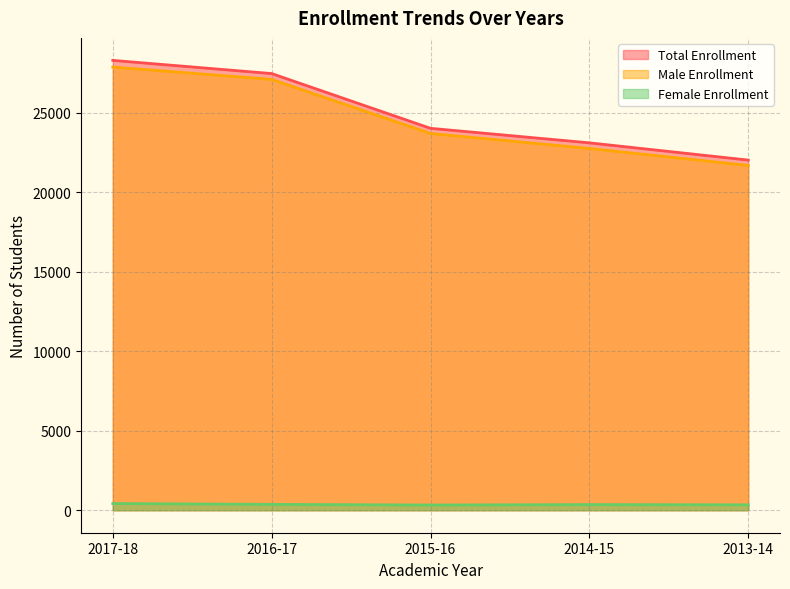

How many lines are shown in the chart?

3